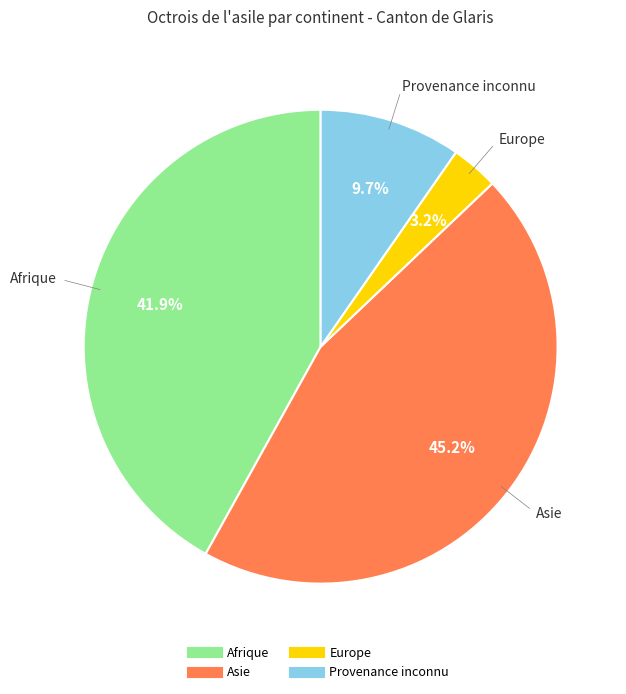

Between Asie and Europe, which is larger?

Asie